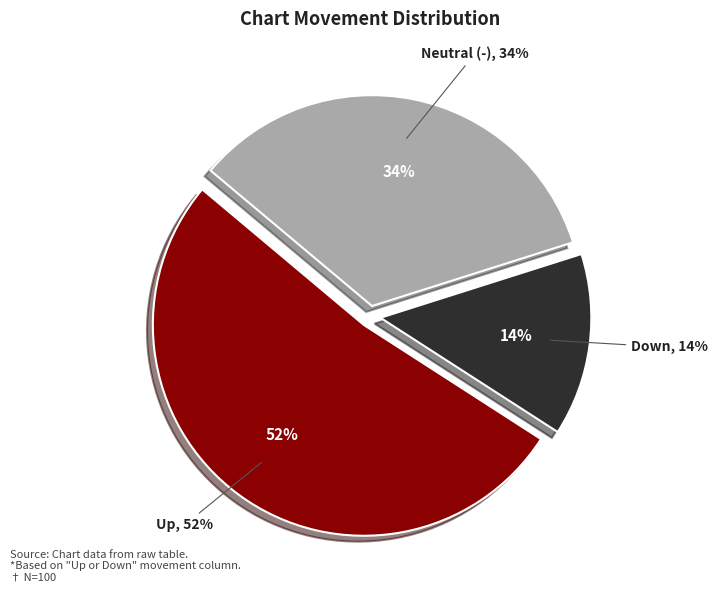

Rank the categories by value from lowest to highest.

down, -, up